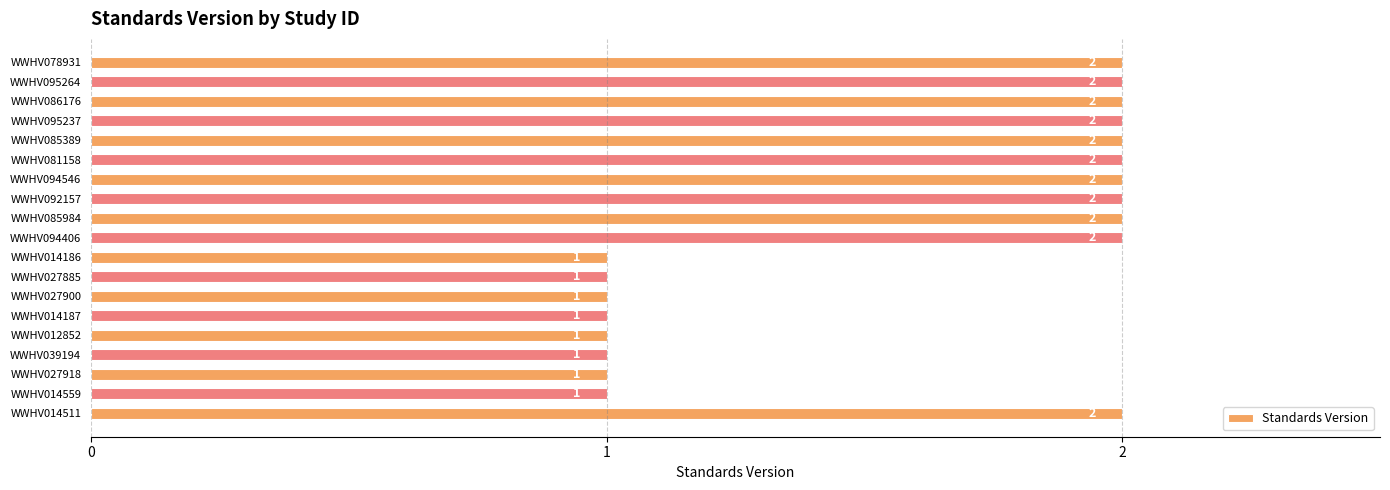

What is the sum of the values at WWHV014559 and WWHV085389?

3